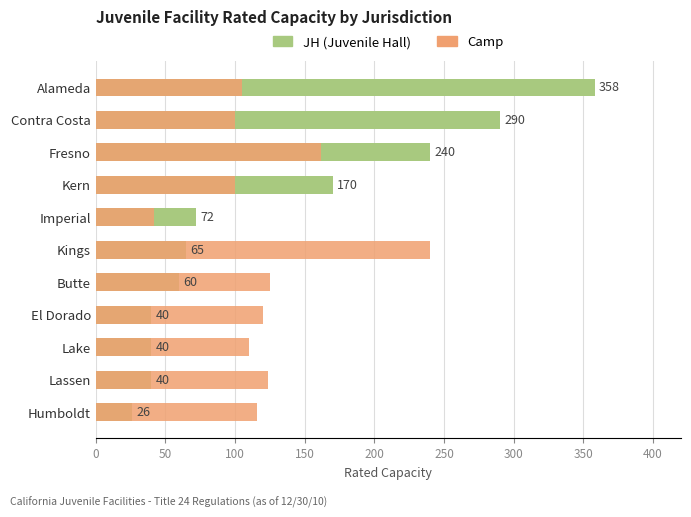

The value of Camp at Lake is 69. True or false?

False